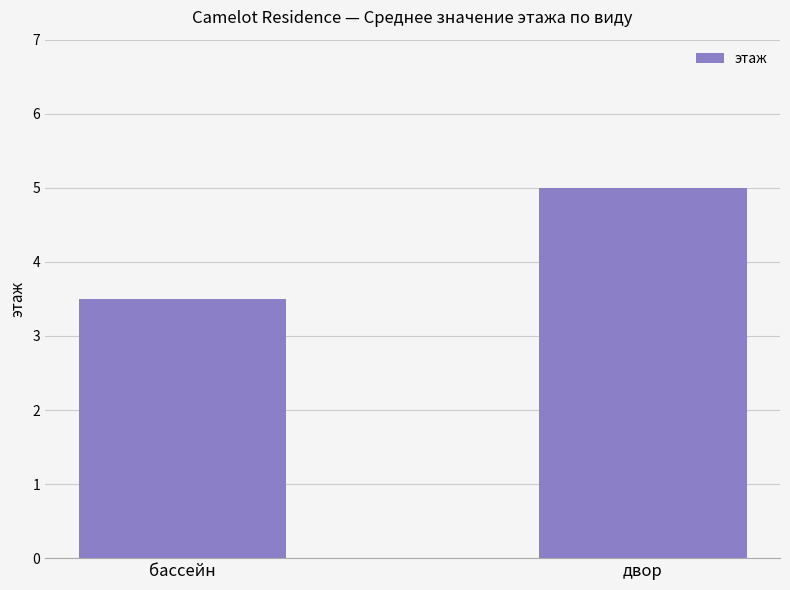

What is the ratio of the value at бассейн to the value at двор?

0.7